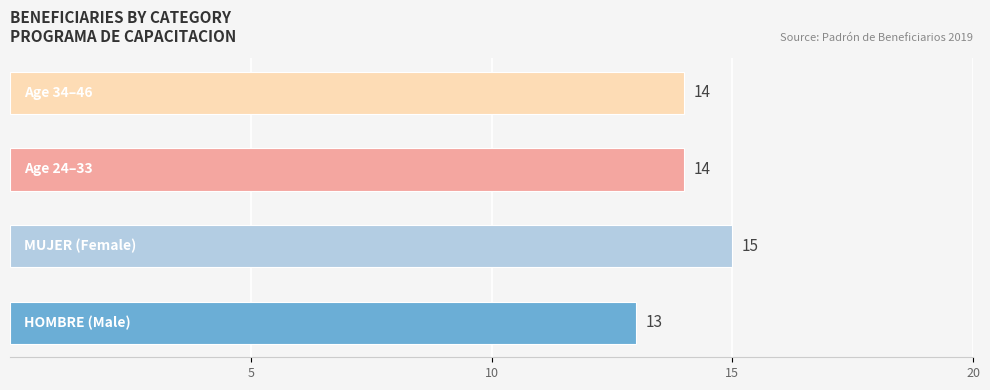

What is the maximum value shown in the chart?

15